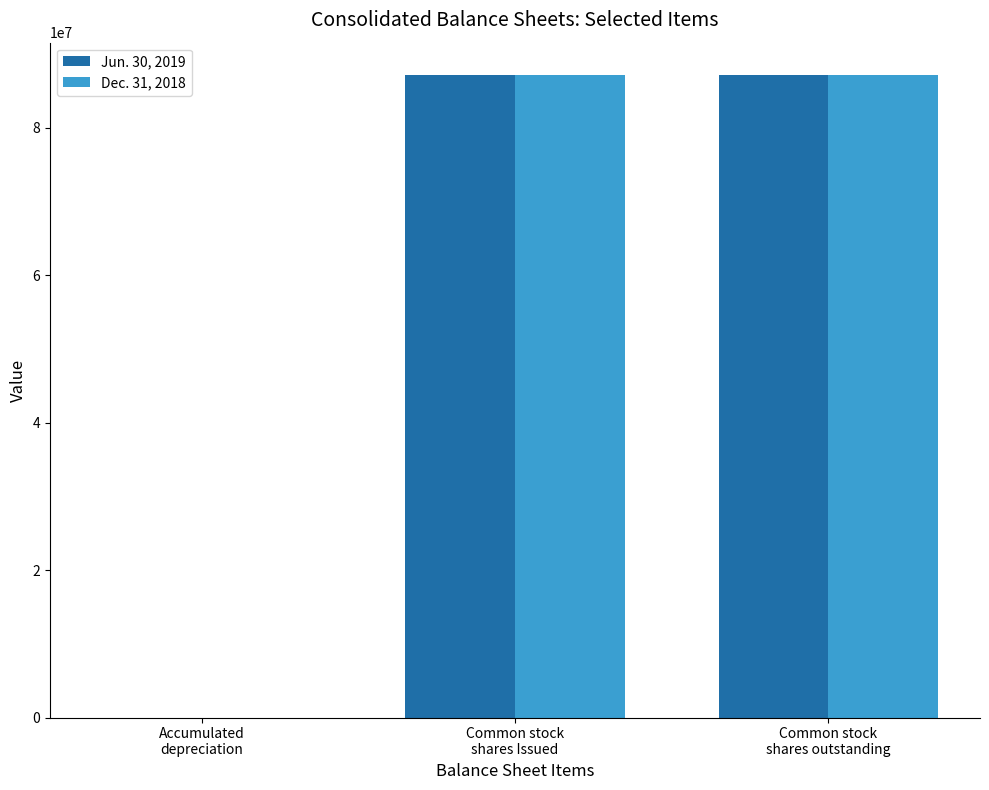

What is the maximum value shown in the chart?

87175522